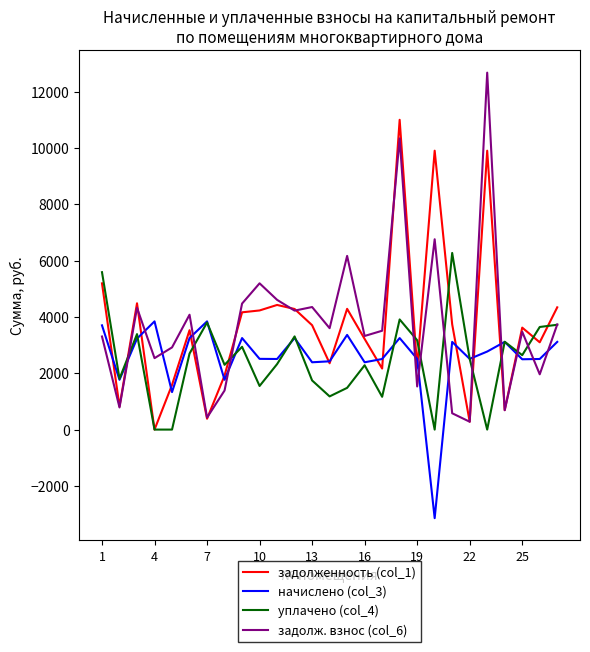

Which series ends up on top after the final intersection of начислено (col_3) and задолж. взнос (col_6)?

задолж. взнос (col_6)